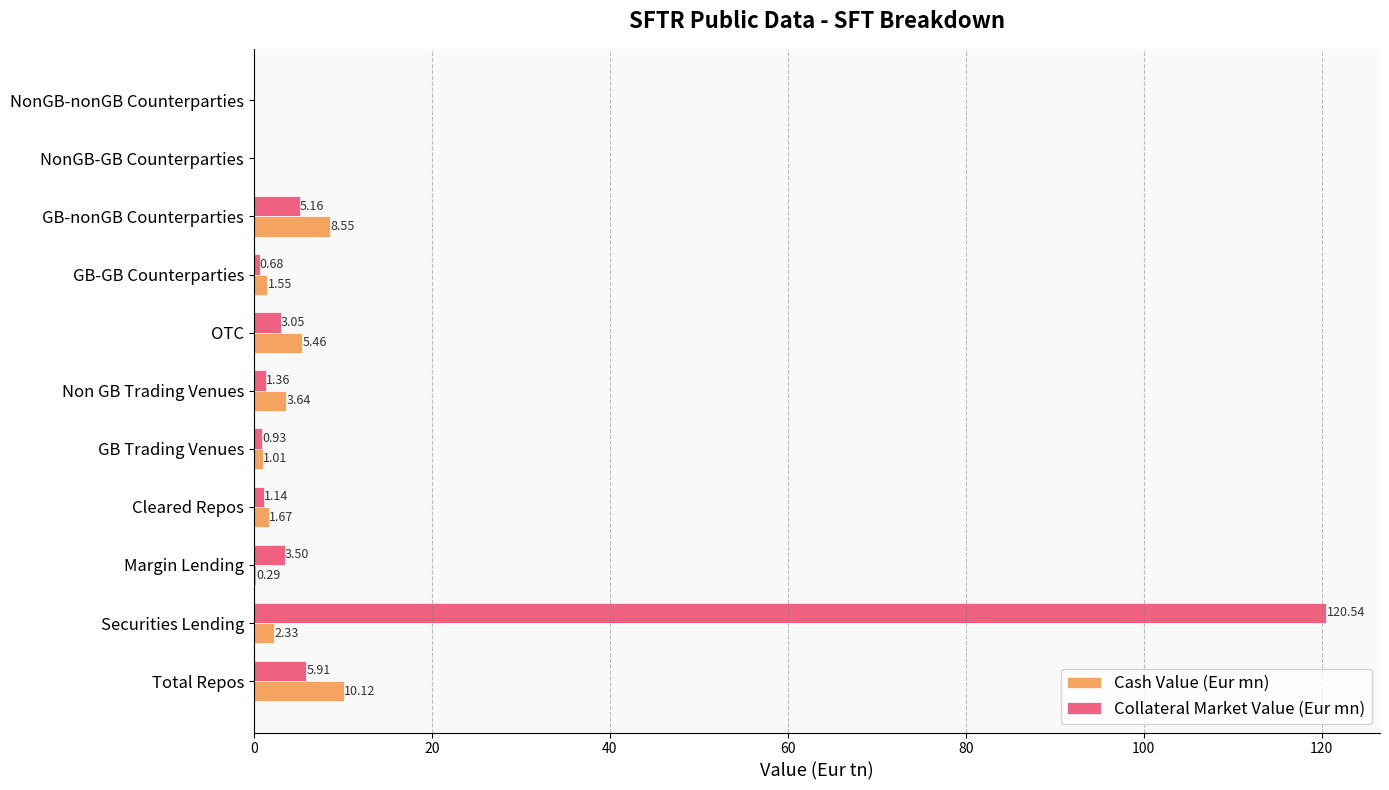

Between GB Trading Venues and NonGB-GB Counterparties, which series saw the biggest shift?

Cash Value (Eur mn)